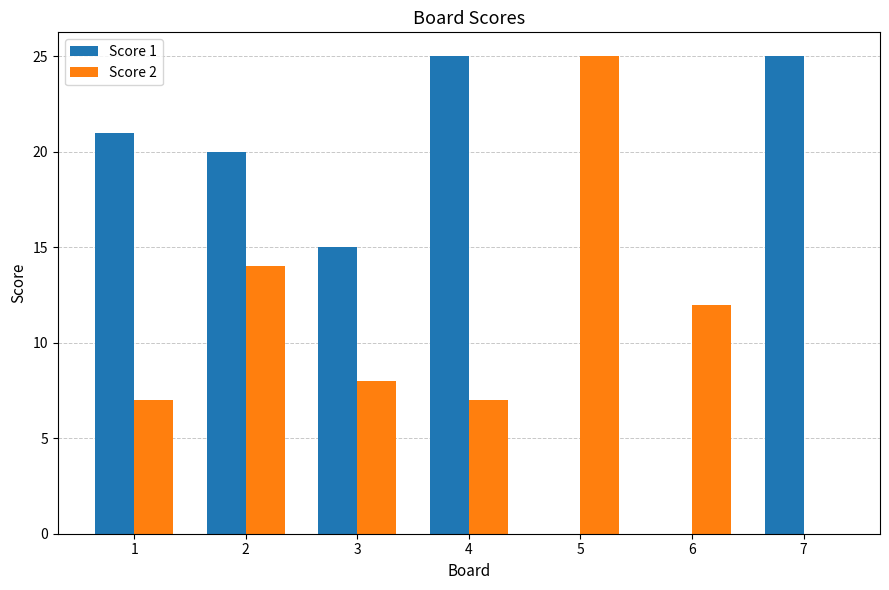

What is the difference between the Score 1 values at 5 and 4?

25